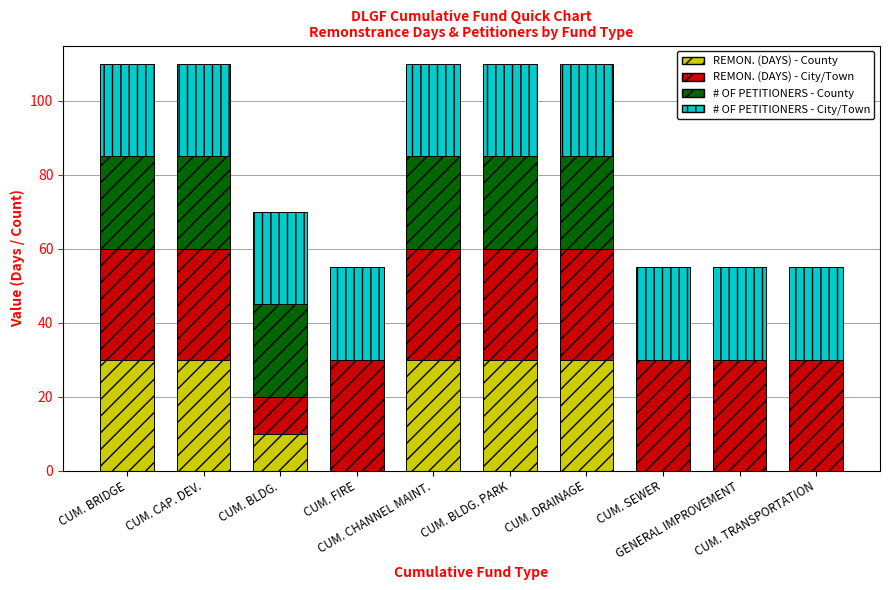

Are the bars horizontal?

No